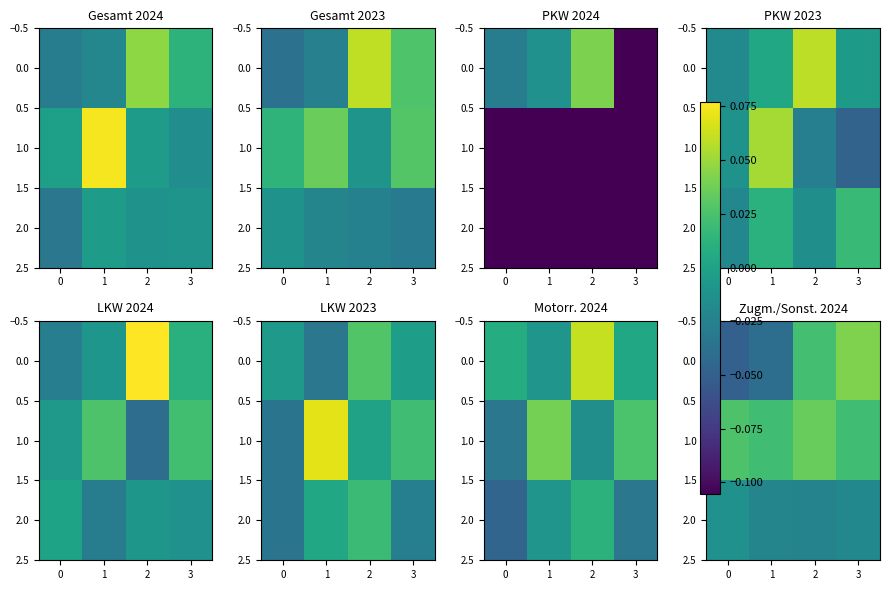

Which series has the largest total across all categories?

1.0